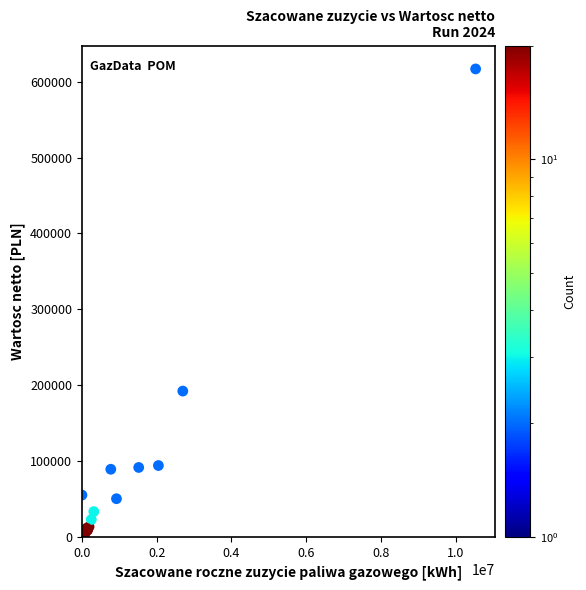

What Y value in the scatter plot is closest to 308409?

192324.2